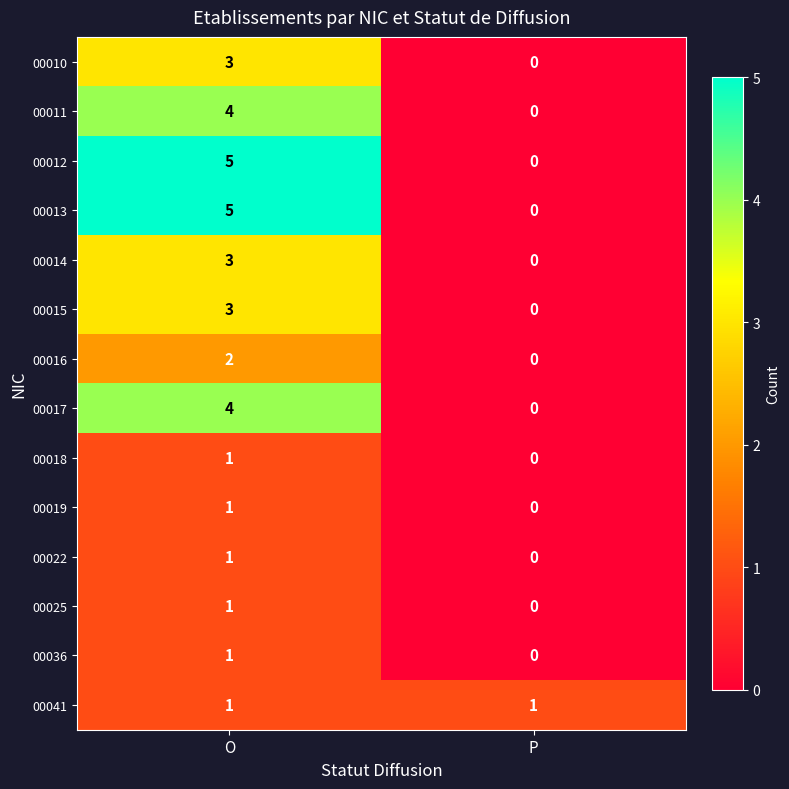

What is the difference between the 00012 values at O and P?

5